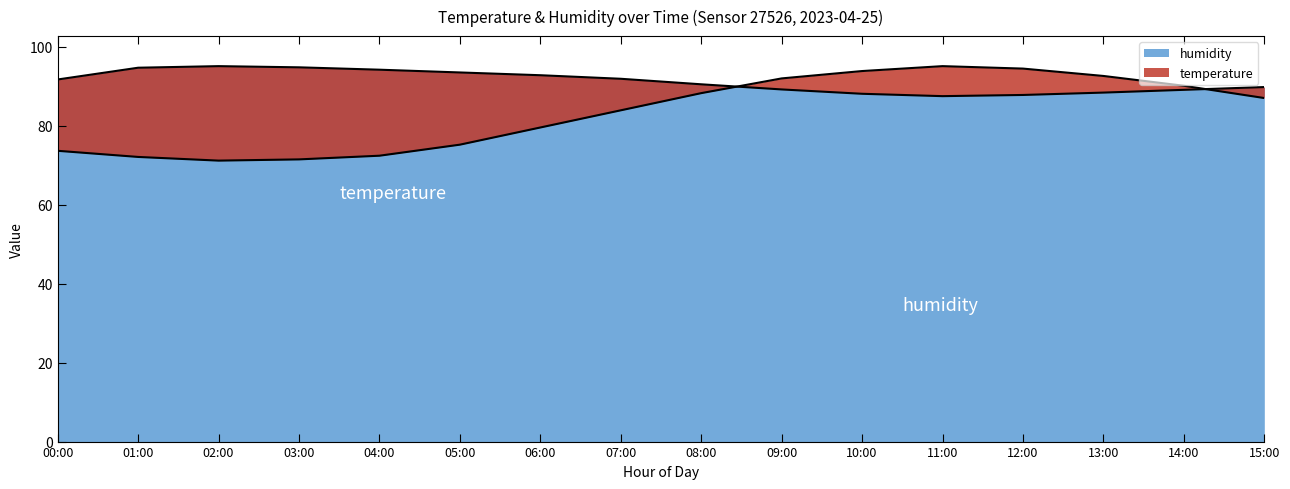

Is the value of humidity at 00:00 greater than the value of temperature at 08:00?

Yes